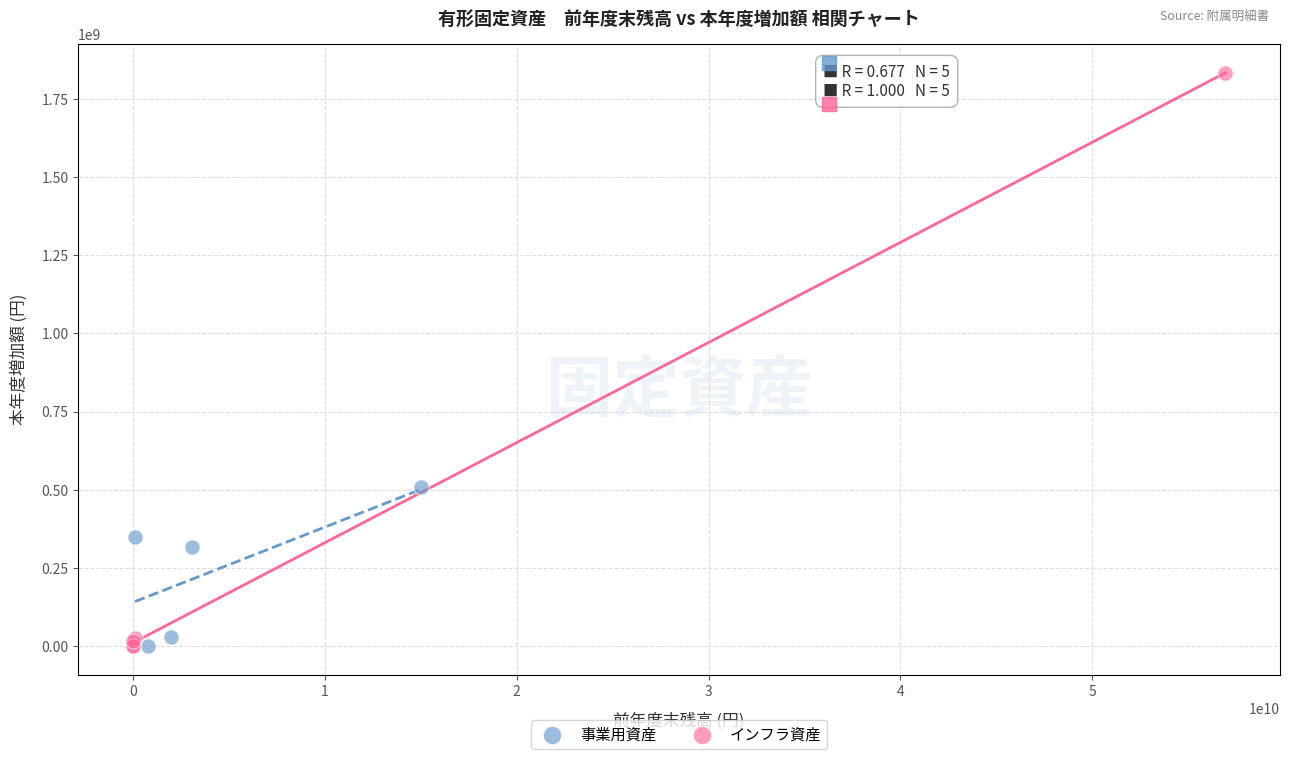

Which series has the largest Y range (max minus min)?

インフラ資産